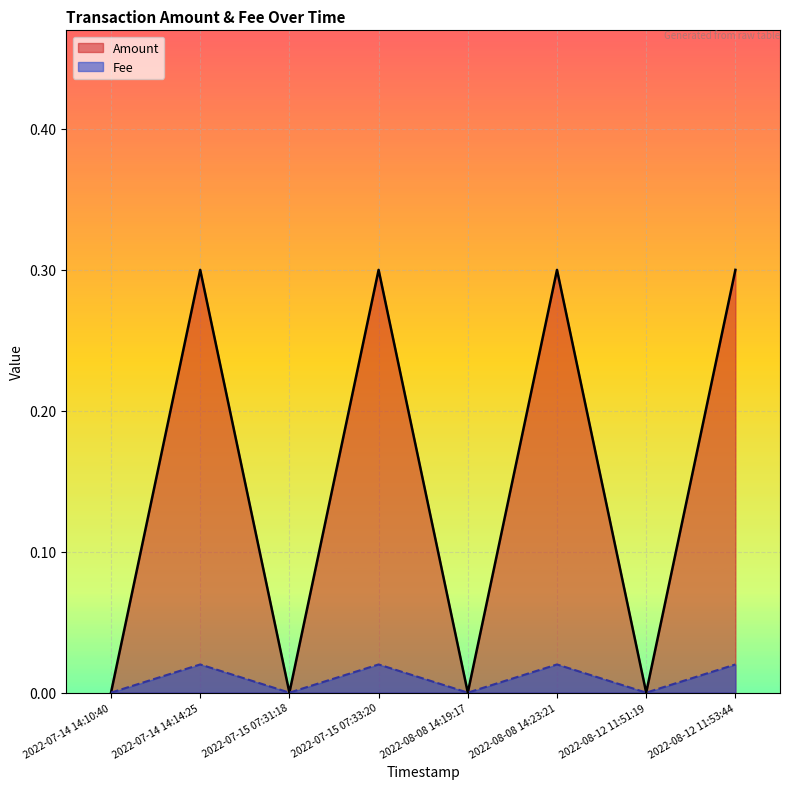

At how many categories does at least one series exceed 0?

4